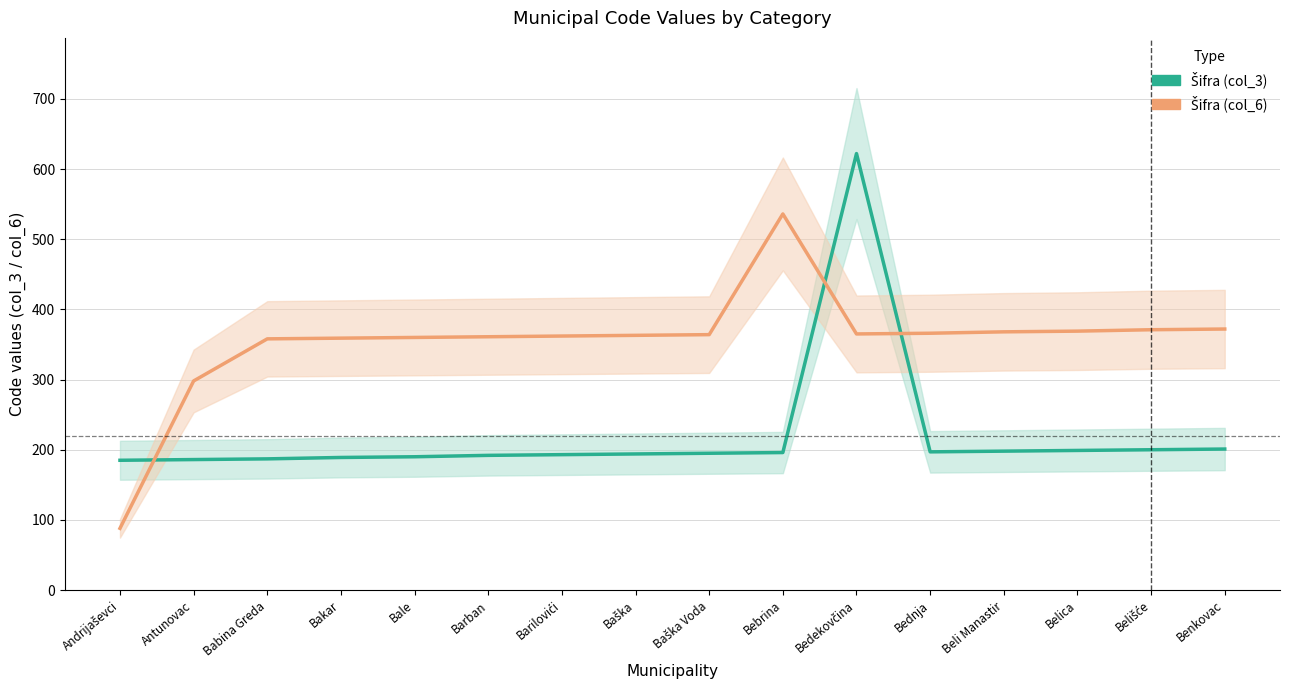

Reading left to right, list all the values displayed in this chart.

Šifra (col_3): 185	186	187	189	190	192	193	194	195	196	622	197	198	199	200	201
Šifra (col_6): 88	298	358	359	360	361	362	363	364	536	365	366	368	369	371	372